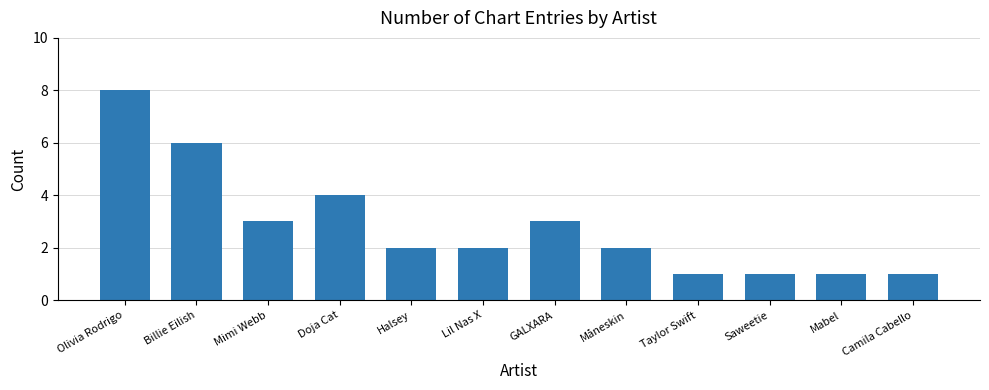

What is the maximum value shown in the chart?

8